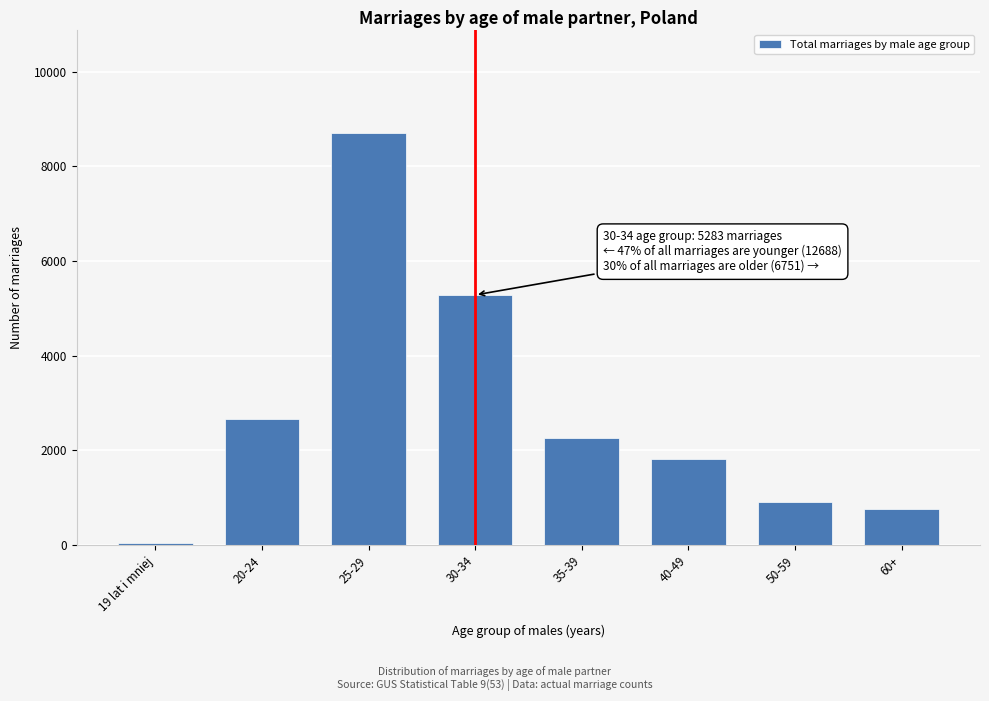

Reading left to right, list all the values displayed in this chart.

42	2664	8709	5283	2265	1817	904	765